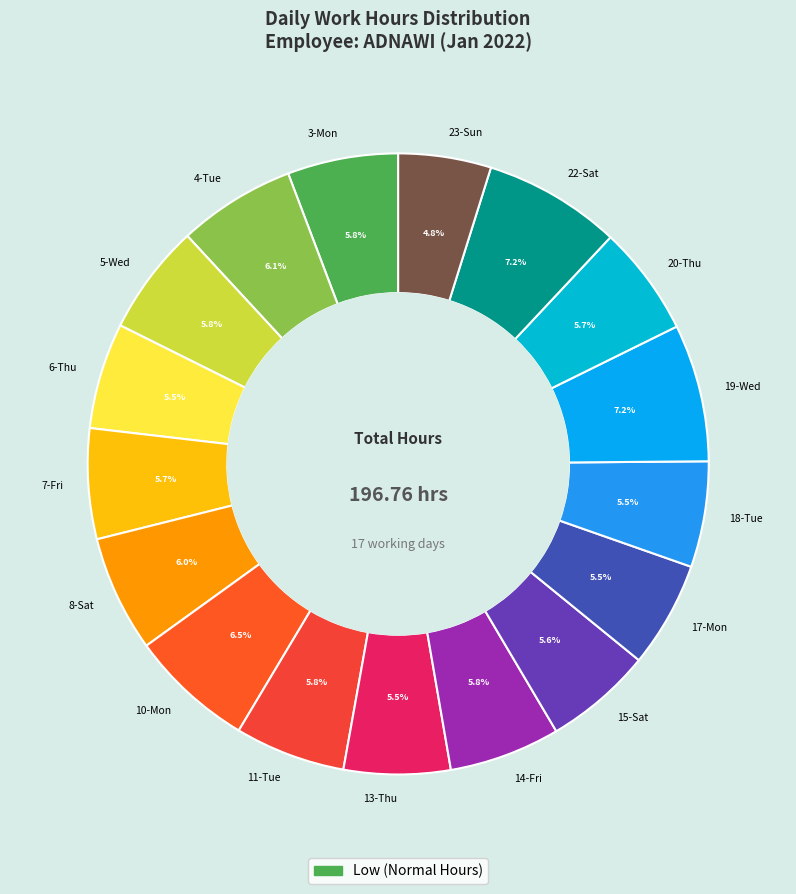

What is the smallest slice in the pie chart?

23-Sun